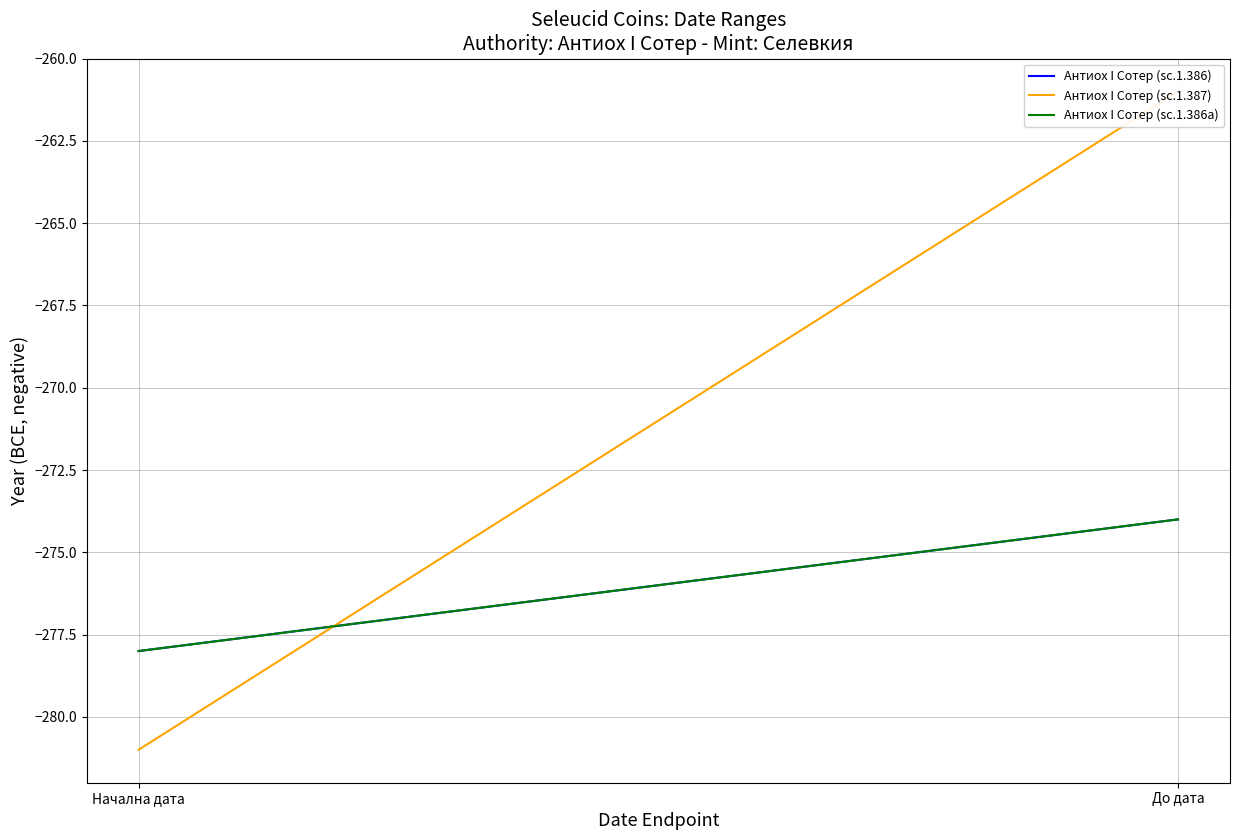

Which category has the lowest value in the Антиох I Сотер (sc.1.386a) series?

Начална дата